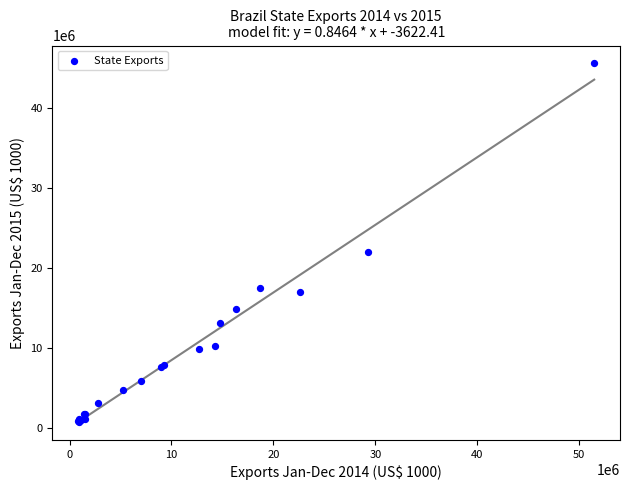

What Y value in the scatter plot is closest to 23173953?

22009214.2